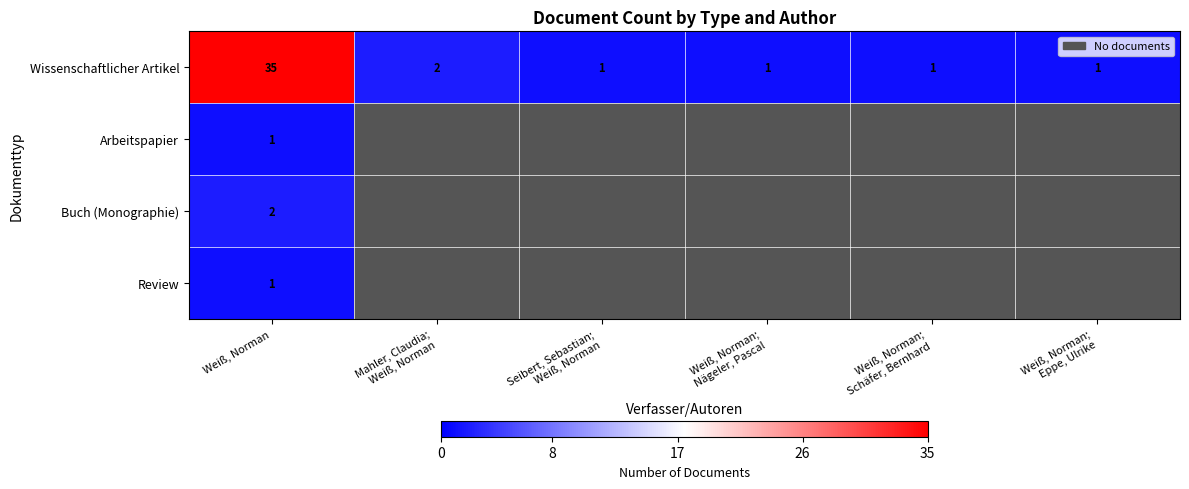

The Wissenschaftlicher Artikel series shows 35 at Weiß, Norman. True or false?

True